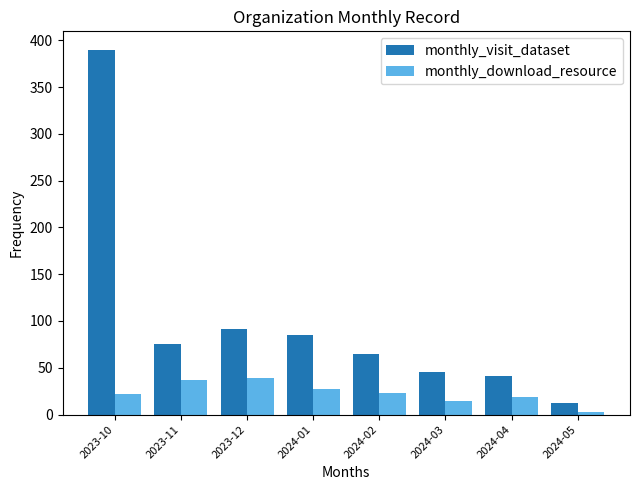

What is the total value across all series at 2023-12?

130